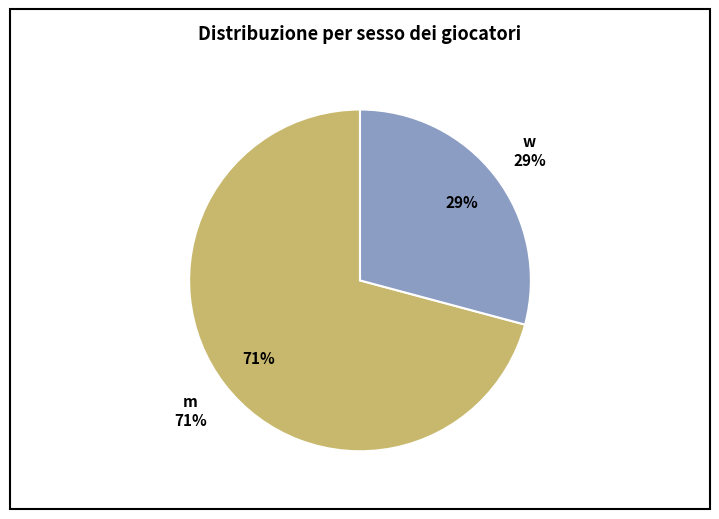

Rank the categories by value from lowest to highest.

w, m